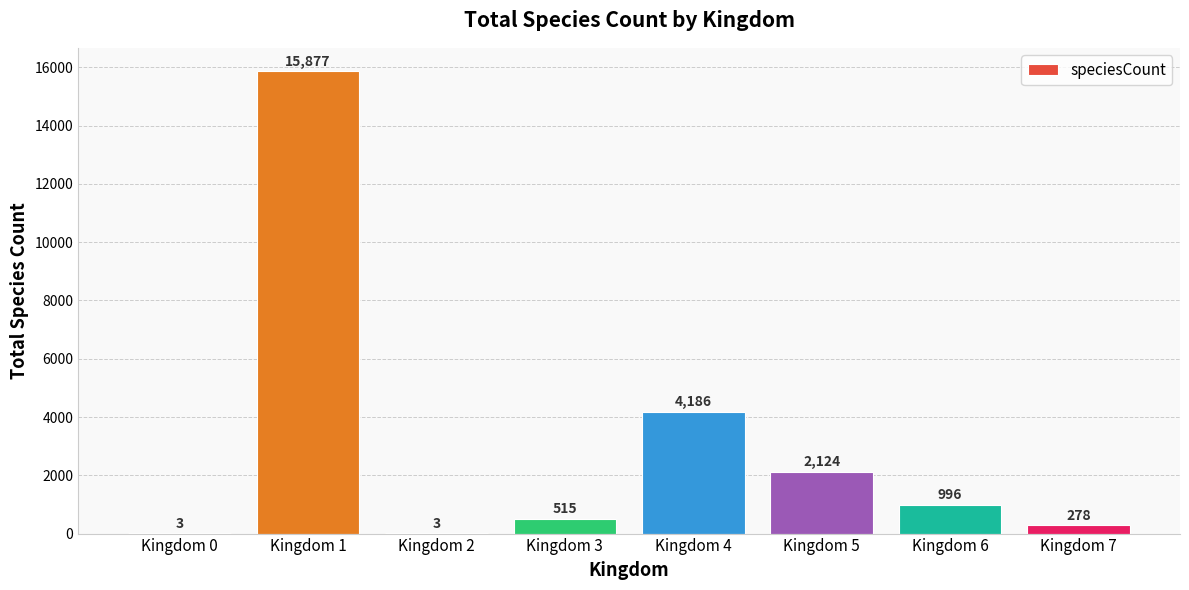

The value at Kingdom 4 is 4186. True or false?

True